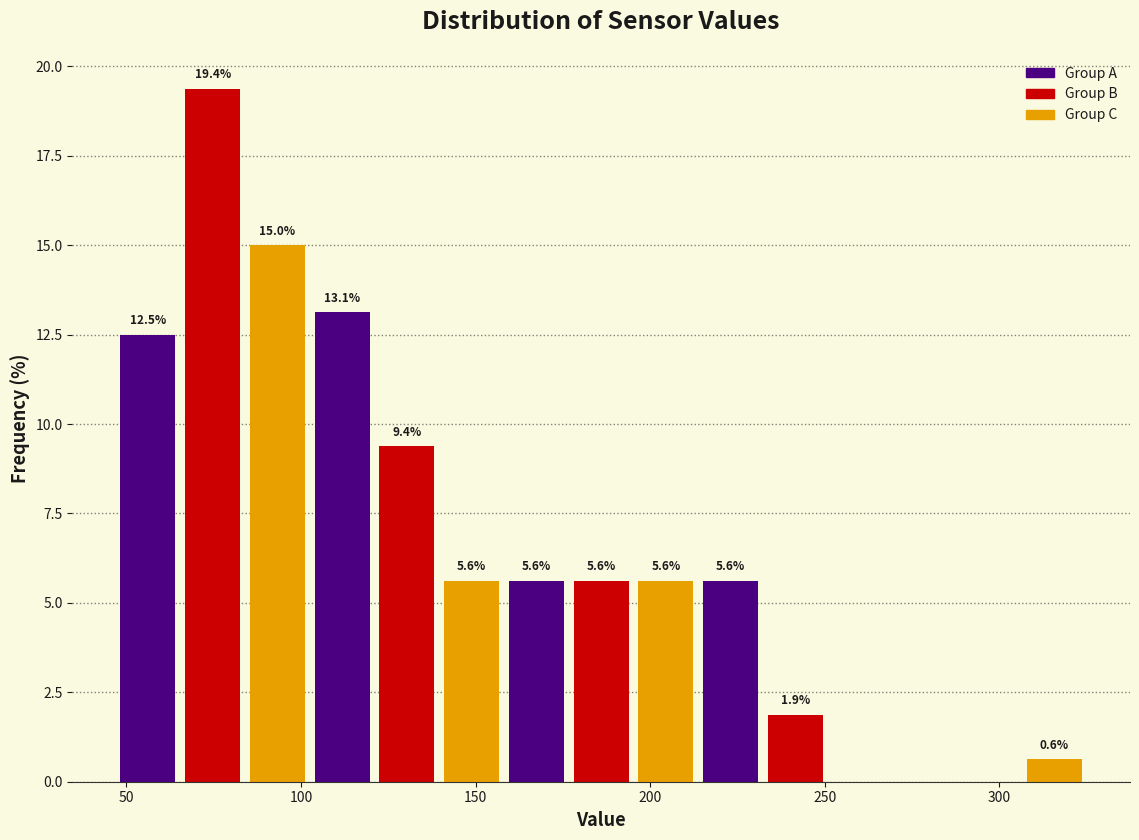

Read against the x-axis, roughly where is the centre of the tallest bar?

75